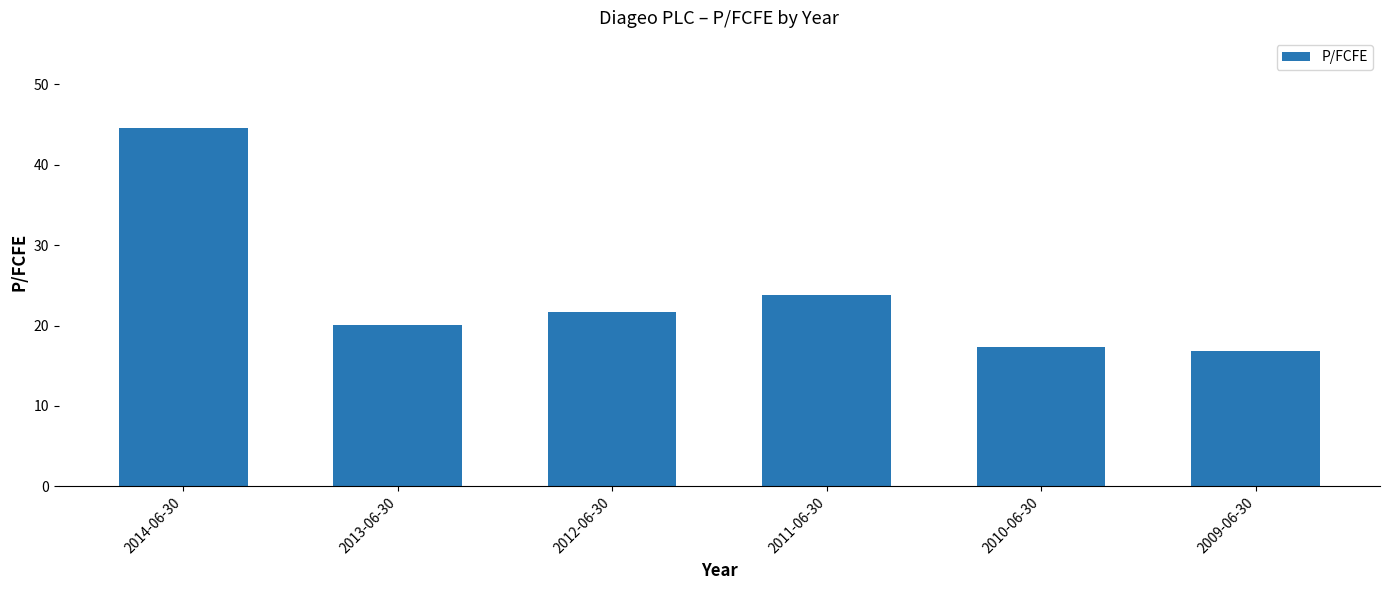

How many bars are there in total?

6